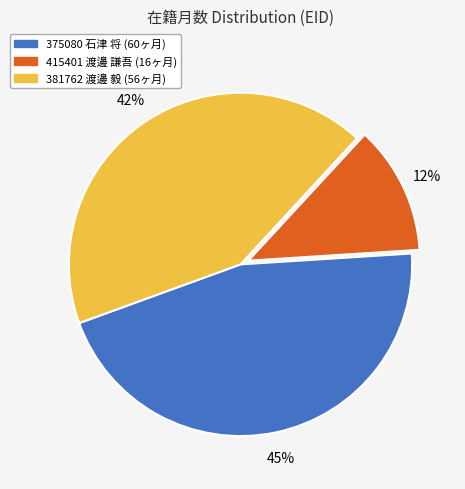

True or false: 381762 accounts for 36% of the total.

False